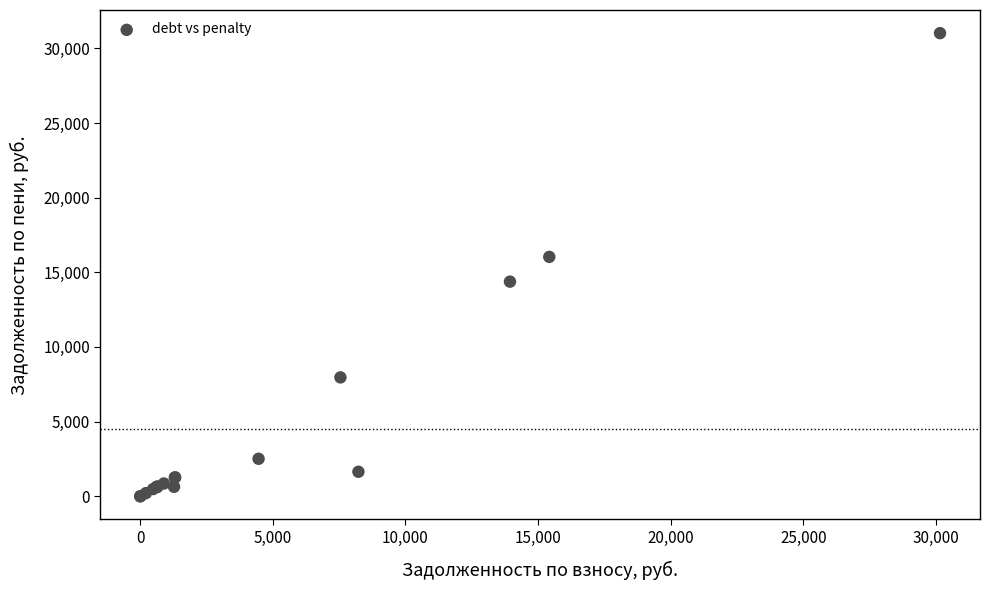

What Y value in the scatter plot is closest to 15507?

16032.3